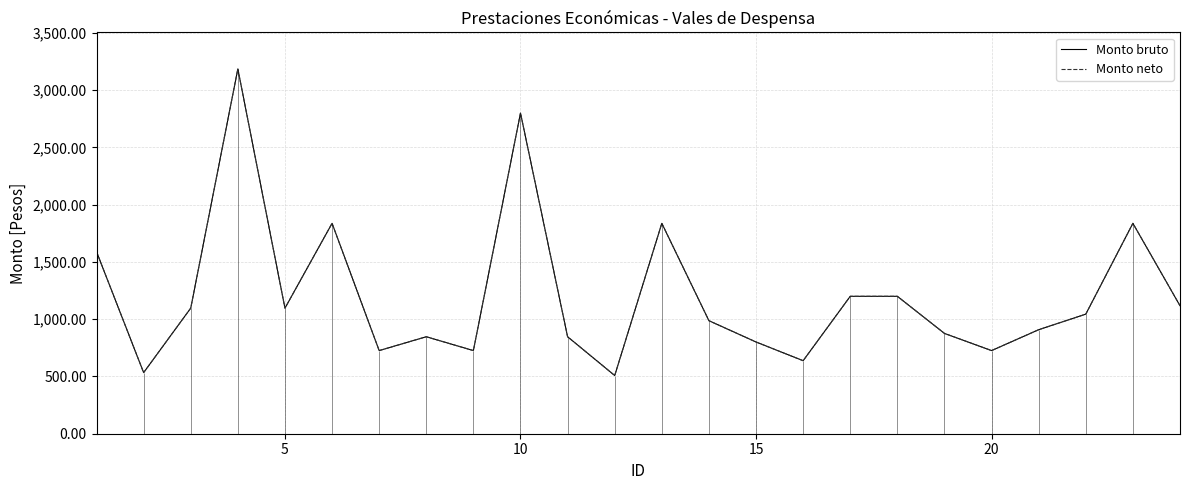

True or false: Monto neto and Monto bruto cross at least once.

False